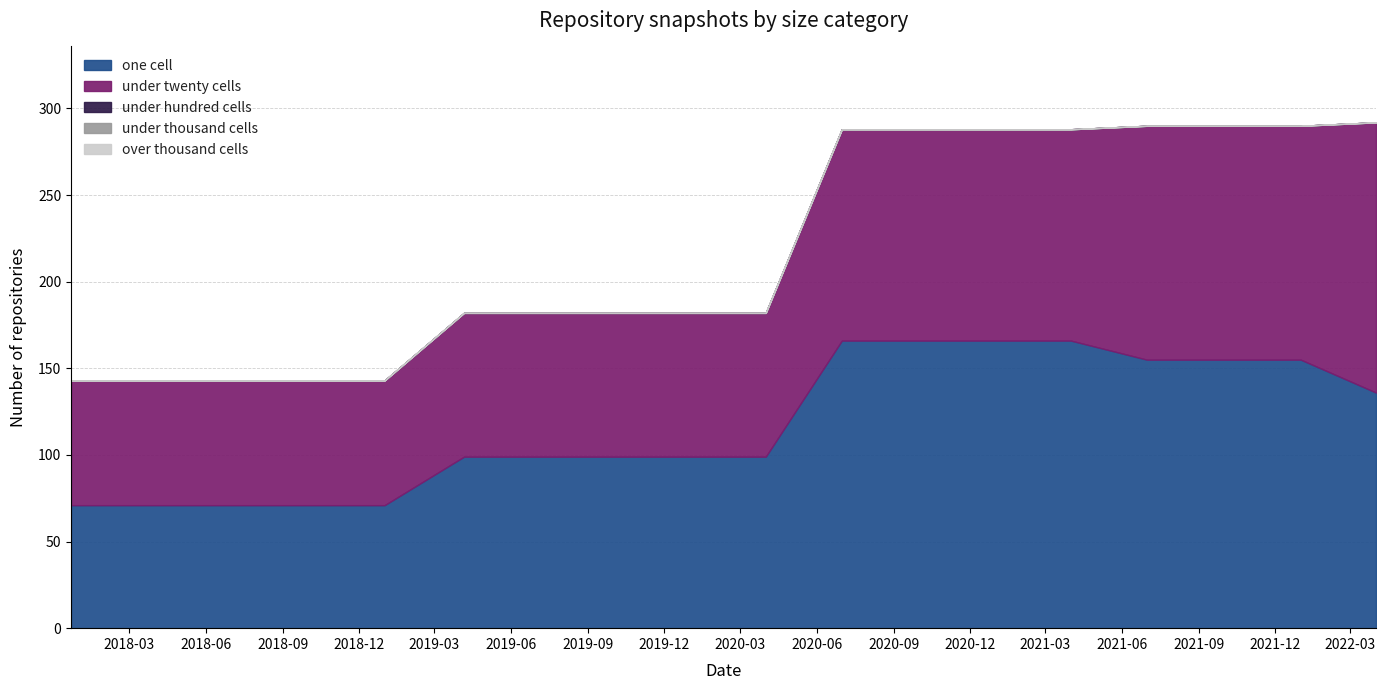

True or false: one_cell and over_thousand_cells cross at least once.

False